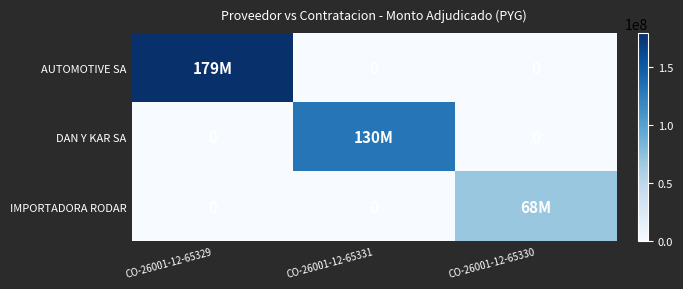

Rank the series at CO-26001-12-65329 from highest to lowest value.

AUTOMOTIVE SA, DAN Y KAR SA, IMPORTADORA RODAR